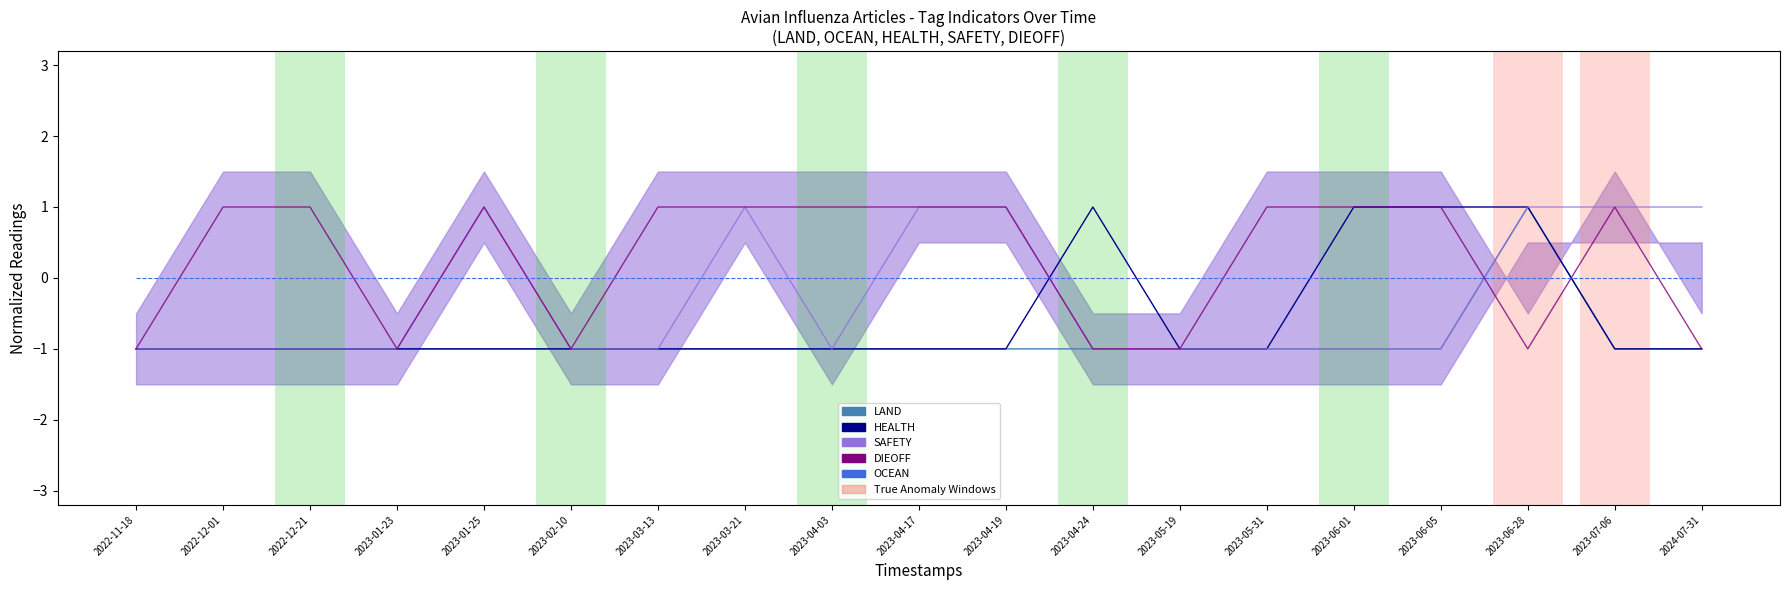

What are all the series names shown in the legend?

LAND, HEALTH, SAFETY, DIEOFF, OCEAN